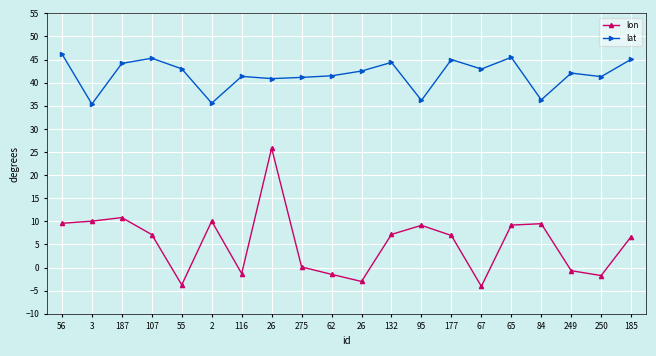

Does the chart display data point markers on the line(s)?

Yes